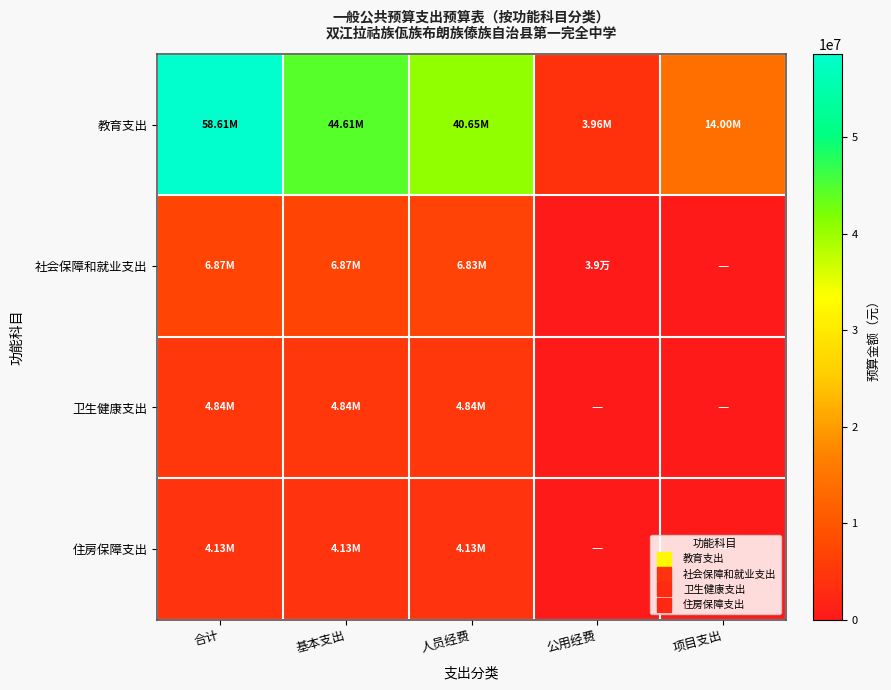

Reading right to left, list all the values displayed in this chart.

教育支出: 项目支出=13999113.0	公用经费=3955150.0	人员经费=40654734.0	基本支出=44609884.0	合计=58608997.0
社会保障和就业支出: 项目支出=0.0	公用经费=39200.0	人员经费=6834195.3	基本支出=6873395.3	合计=6873395.3
卫生健康支出: 项目支出=0.0	公用经费=0.0	人员经费=4842009.7	基本支出=4842009.7	合计=4842009.7
住房保障支出: 项目支出=0.0	公用经费=0.0	人员经费=4129322.4	基本支出=4129322.4	合计=4129322.4